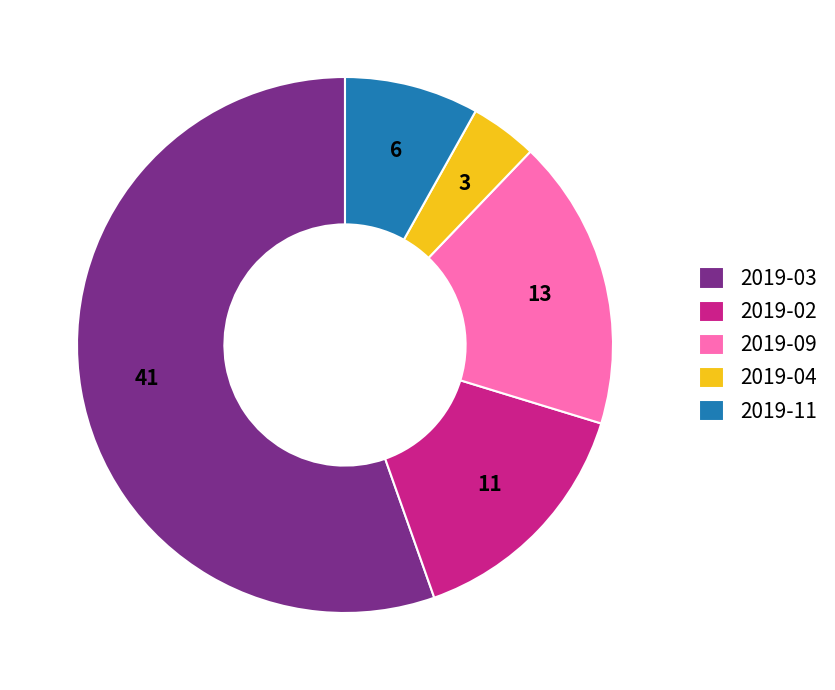

The 2019-02 slice represents 15% of the pie. True or false?

True